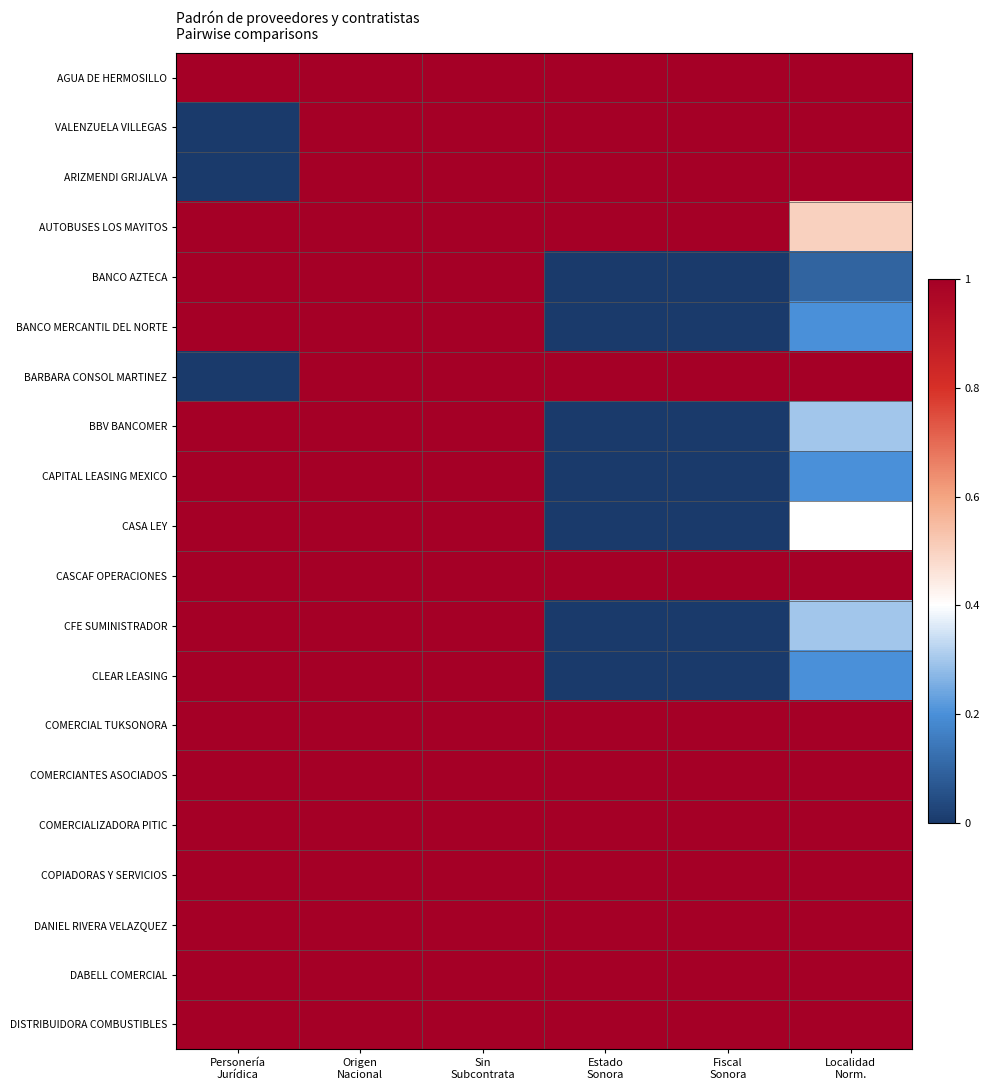

What is the maximum value shown in the chart?

1.0